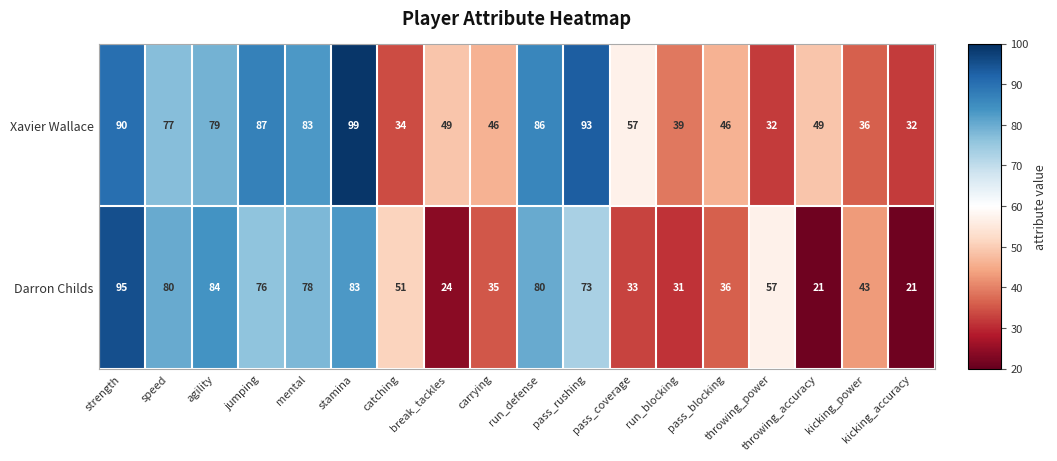

At how many categories does at least one series exceed 22?

18